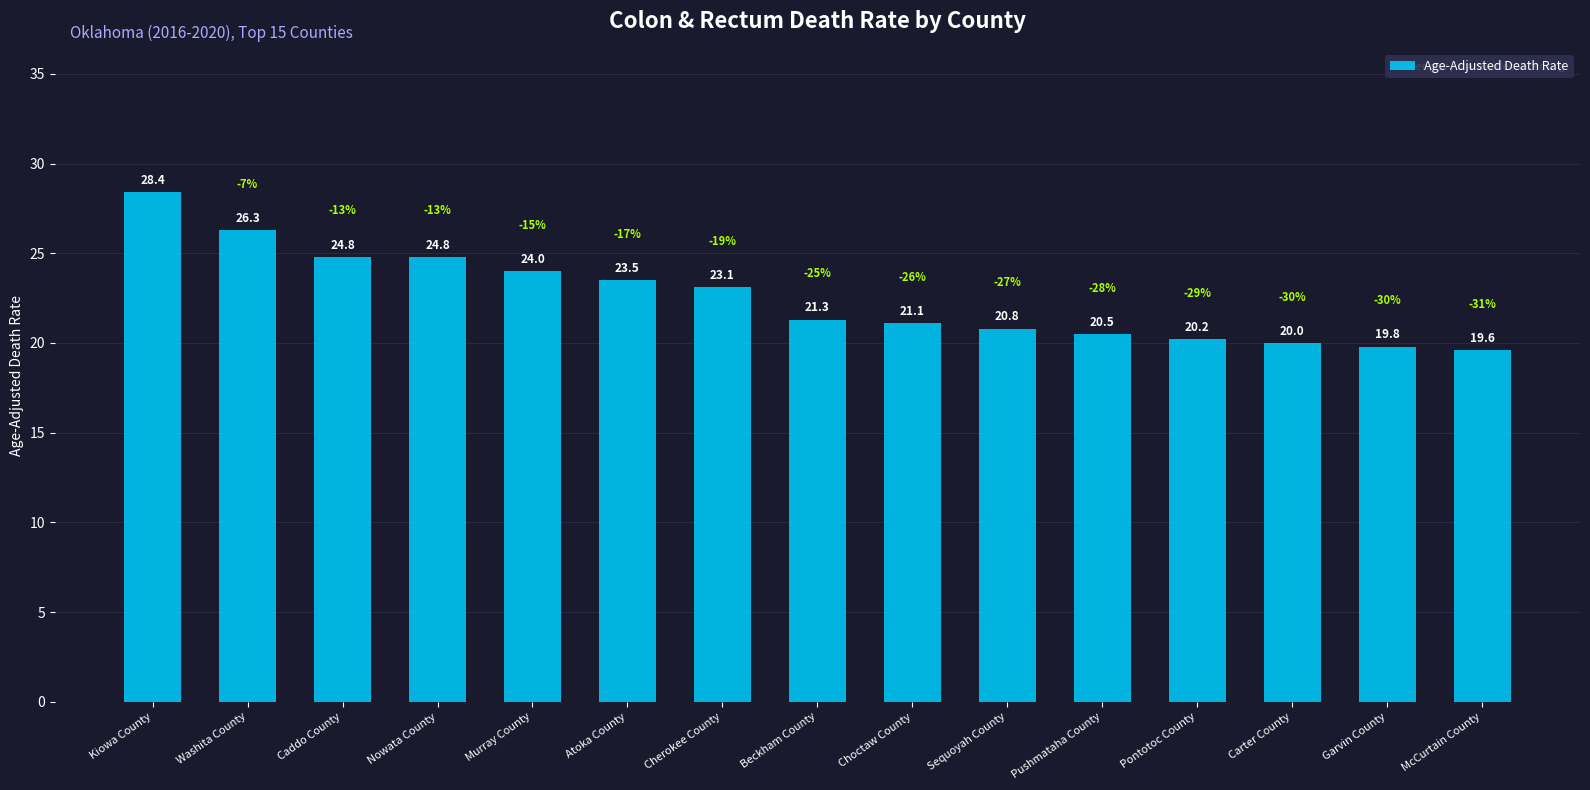

What position from the right is Garvin County?

2